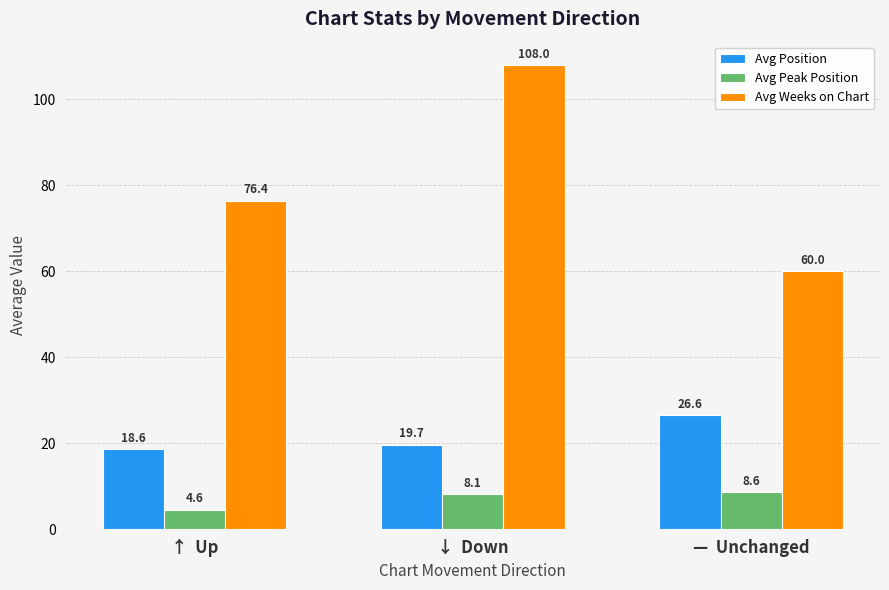

Reading left to right, what are all the values shown in this chart?

Avg Position: ↑  Up=18.6	↓  Down=19.7	—  Unchanged=26.6
Avg Peak Position: ↑  Up=4.6	↓  Down=8.1	—  Unchanged=8.6
Avg Weeks on Chart: ↑  Up=76.4	↓  Down=108.0	—  Unchanged=60.0